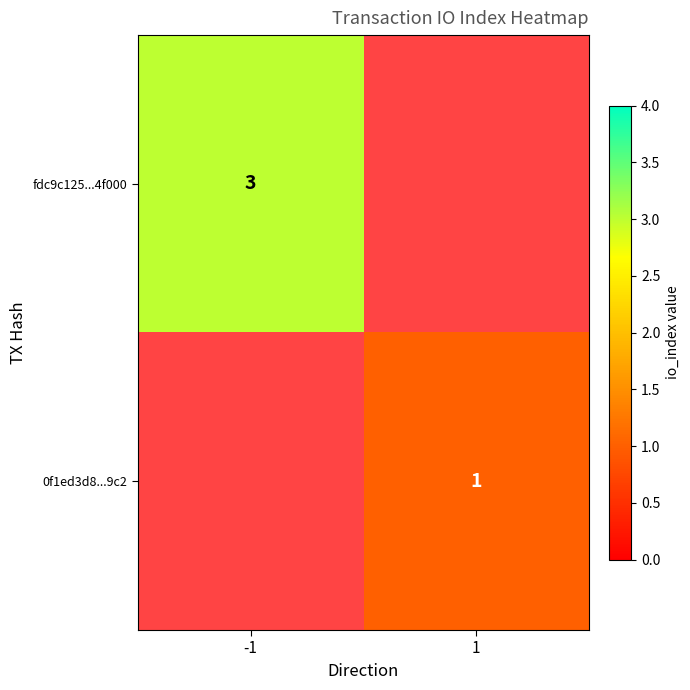

True or false: 0f1ed3d8...9c2 has a value of 1 at 1.

True